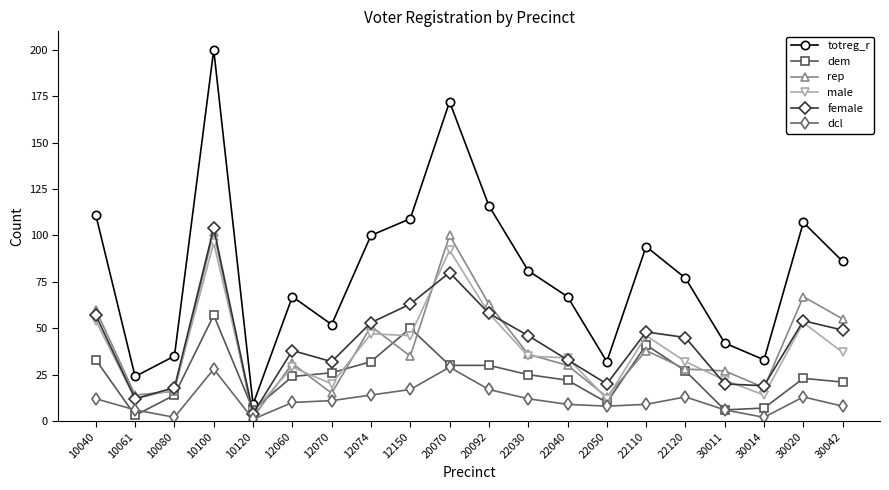

The value of male at 12150 is 25. True or false?

False